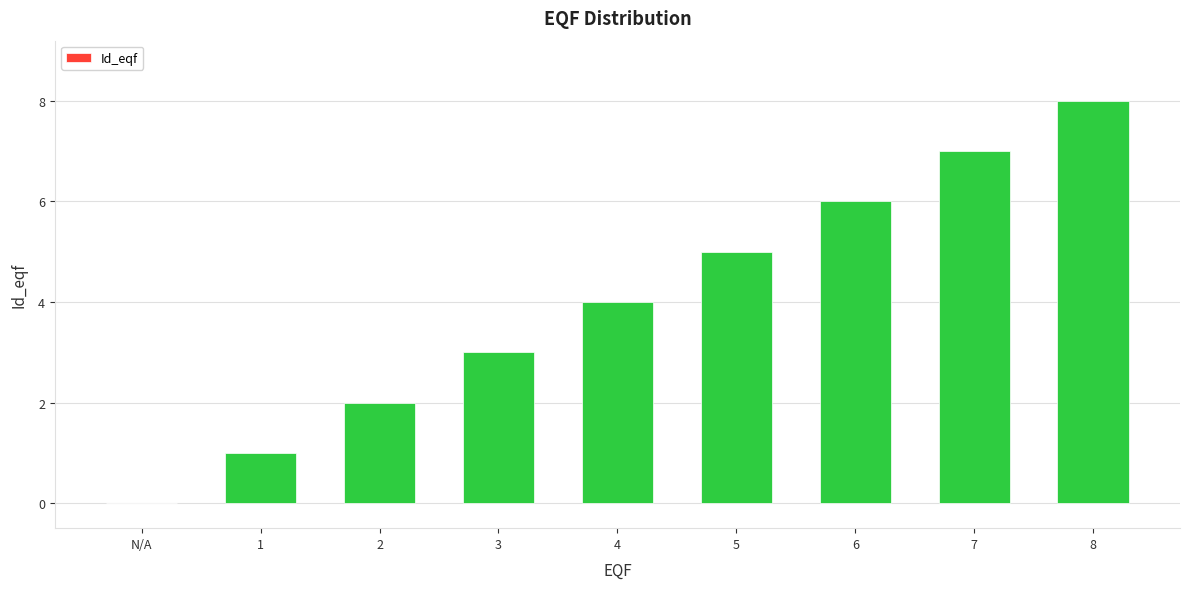

Are the bars horizontal?

No